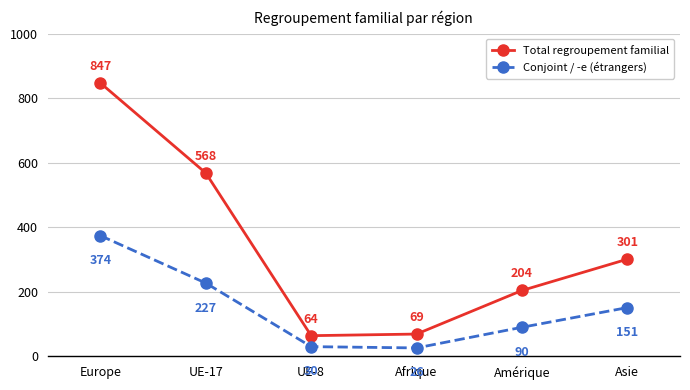

True or false: Conjoint / -e (étrangers) and Total regroupement familial intersect in this chart.

False